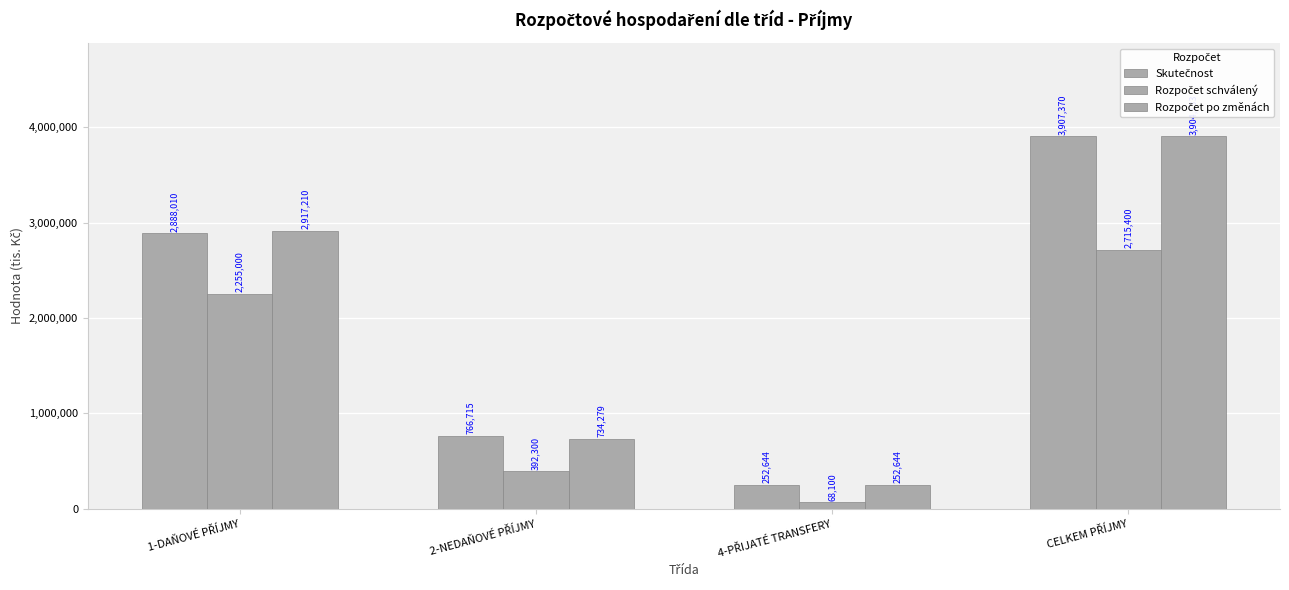

At which label does Skutečnost first exceed 2888009?

1-DAŇOVÉ PŘÍJMY